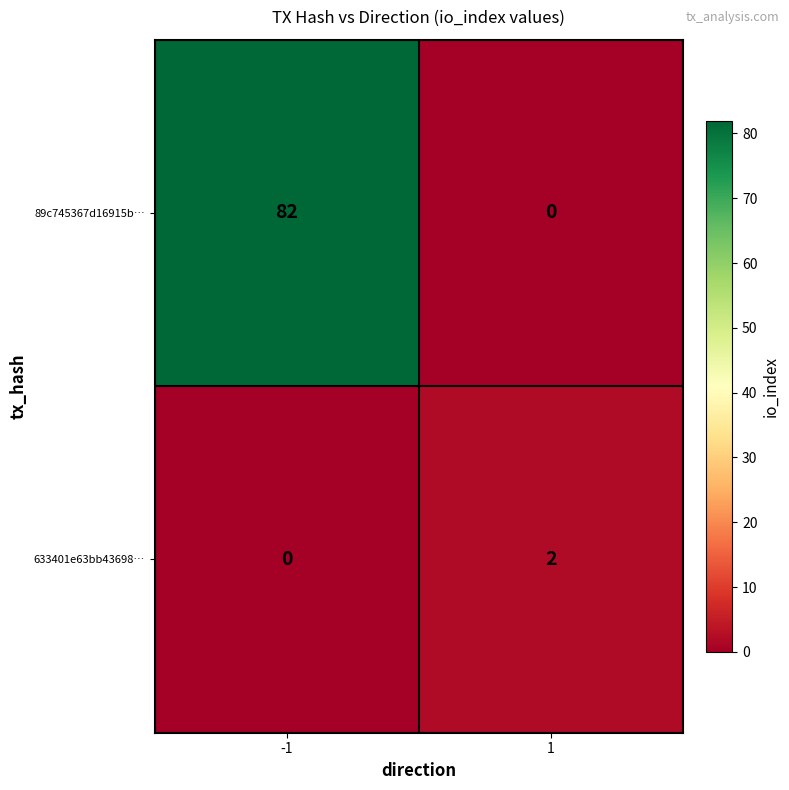

Reading left to right, list all the values displayed in this chart.

89c745367d16915b…: -1=82	1=0
633401e63bb43698…: -1=0	1=2